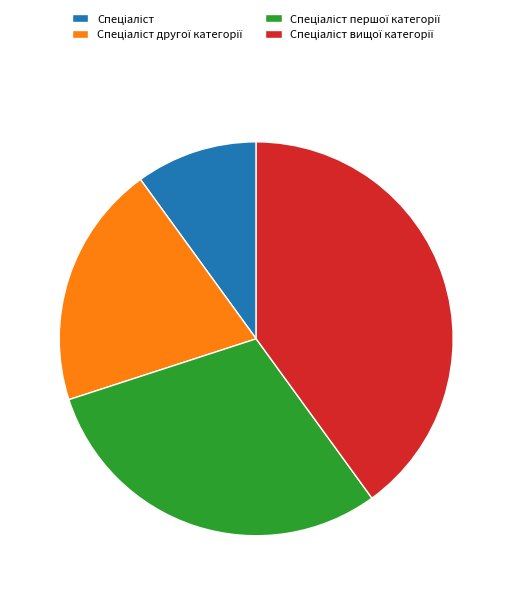

Is there any slice that represents more than half of the pie?

No